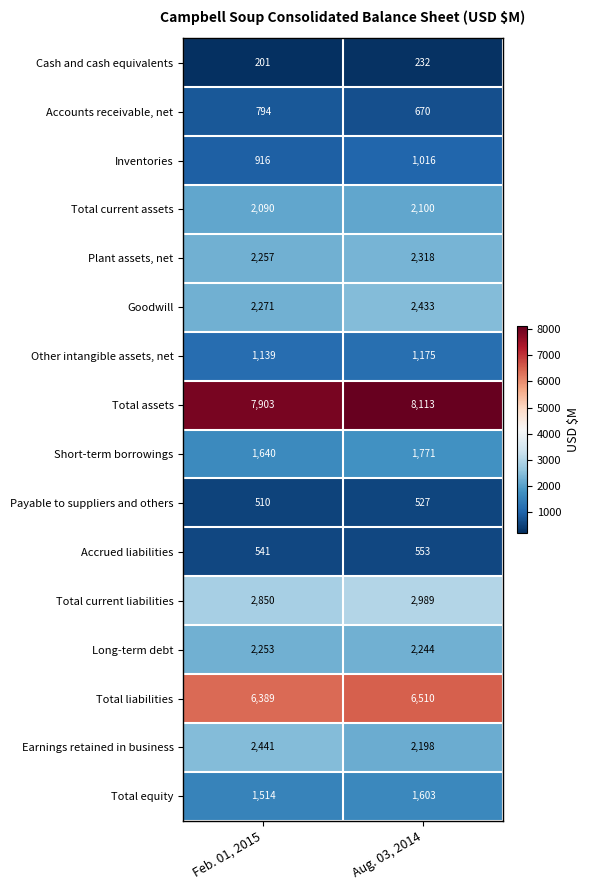

The value of Total liabilities at Aug. 03, 2014 is 6510. True or false?

True